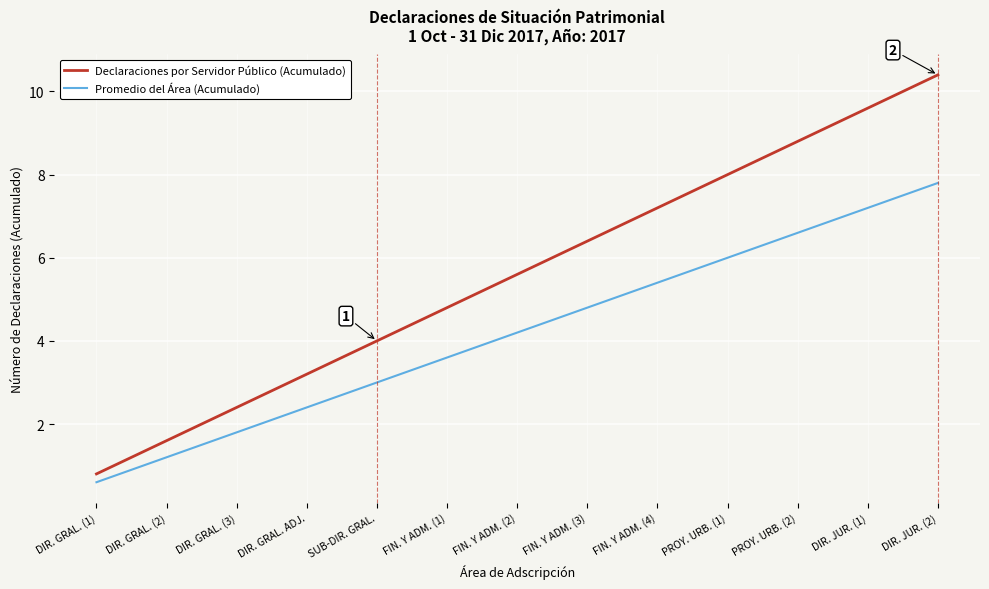

What is the maximum value for Declaraciones por Servidor Público (Acumulado)?

10.4